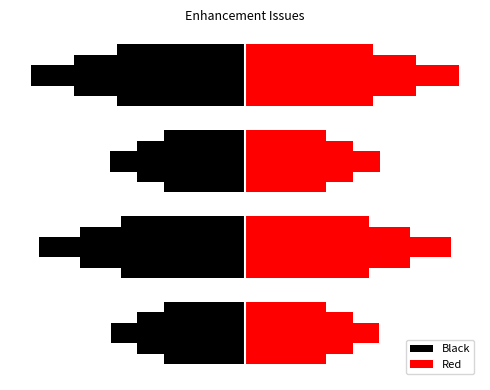

Does the chart contain stacked bars?

No